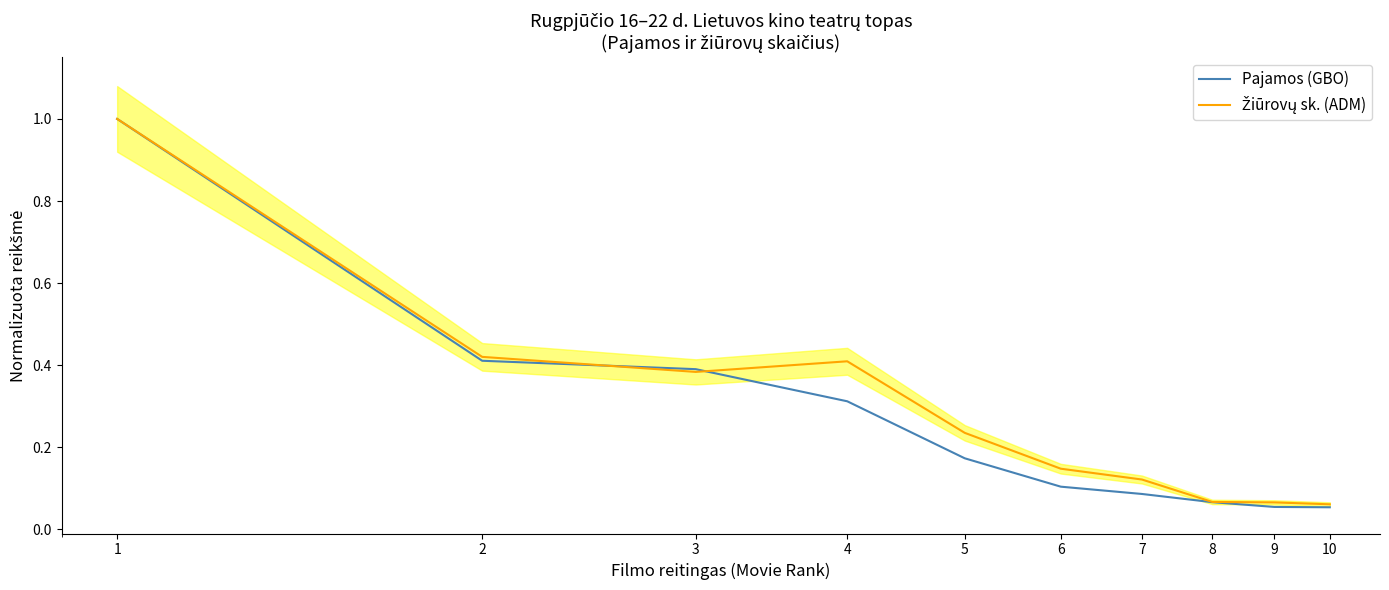

Reading left to right, what are all the values shown in this chart?

Pajamos (GBO): 1.0	0.4	0.4	0.3	0.2	0.1	0.1	0.1	0.1	0.1
Žiūrovų sk. (ADM): 1.0	0.4	0.4	0.4	0.2	0.1	0.1	0.1	0.1	0.1